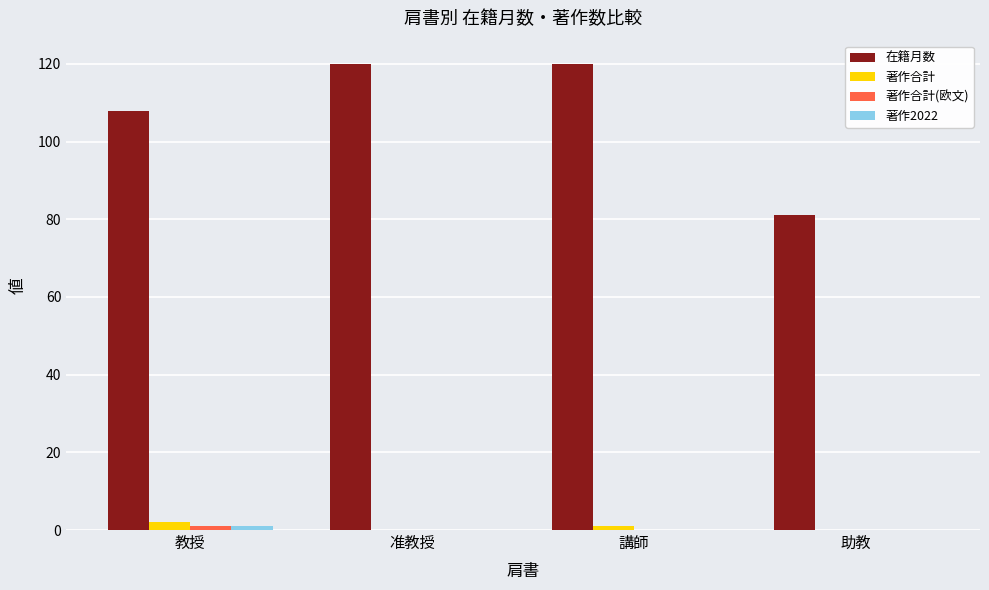

True or false: 著作合計 has a value of 0 at 准教授.

True